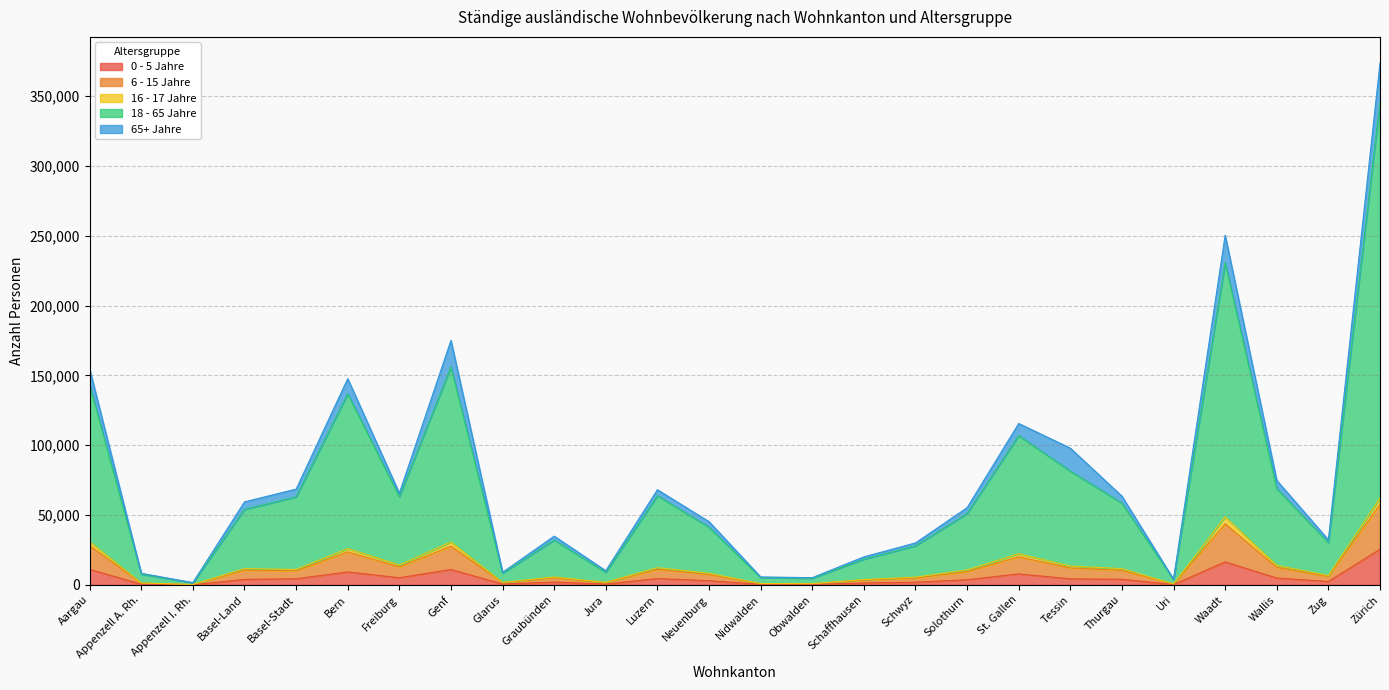

True or false: 0 - 5 Jahre and 18 - 65 Jahre cross at least once.

False